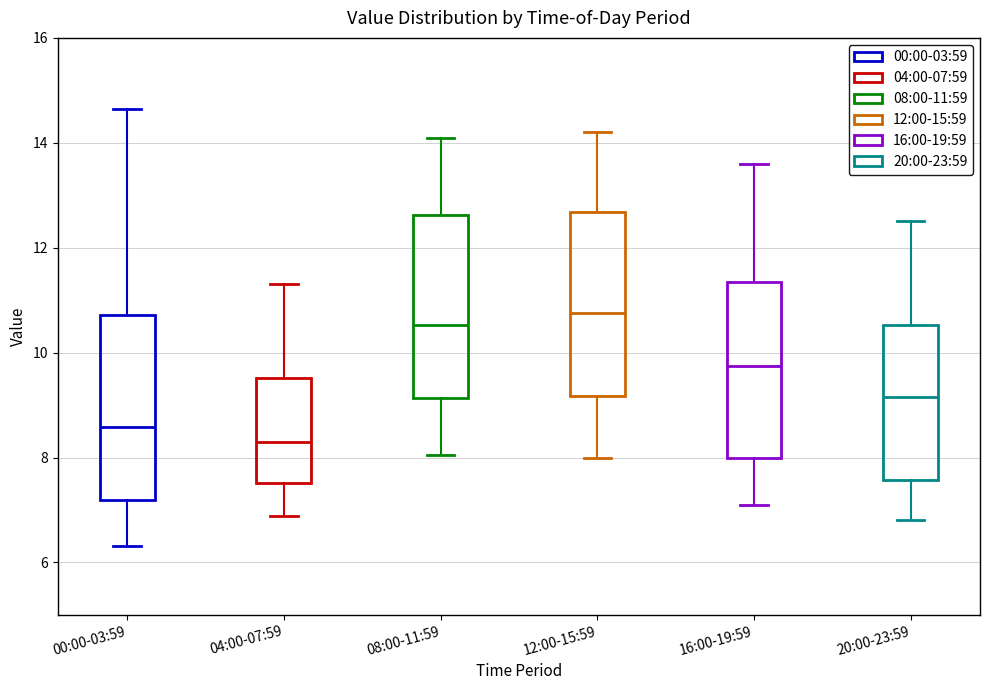

Reading left to right, transcribe this box plot: for each box, give where its median line is, the range the box spans, and where its two whiskers end, as read against the y-axis. The values are not printed on the chart, so give them approximately, as read against the axis.

00:00-03:59: median 8.6, box 7.2 to 10.8, whiskers 6.4 to 14.6
04:00-07:59: median 8.4, box 7.6 to 9.6, whiskers 6.8 to 11.4
08:00-11:59: median 10.6, box 9.2 to 12.6, whiskers 8.0 to 14.2
12:00-15:59: median 10.8, box 9.2 to 12.6, whiskers 8.0 to 14.2
16:00-19:59: median 9.8, box 8.0 to 11.4, whiskers 7.2 to 13.6
20:00-23:59: median 9.2, box 7.6 to 10.6, whiskers 6.8 to 12.6